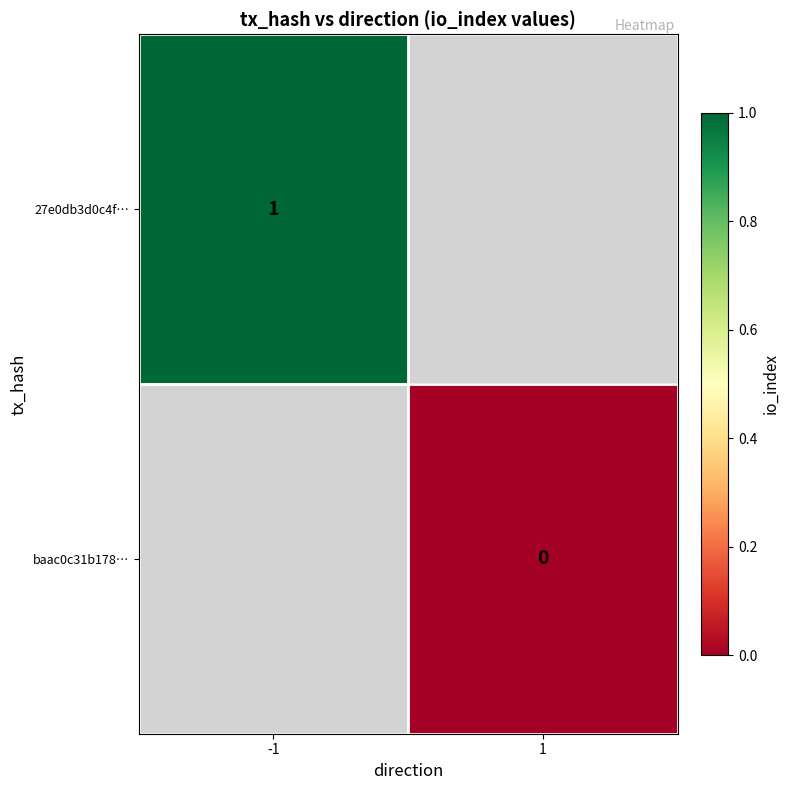

Is the value of baac0c31b178… at 1 greater than the value of 27e0db3d0c4f… at -1?

No